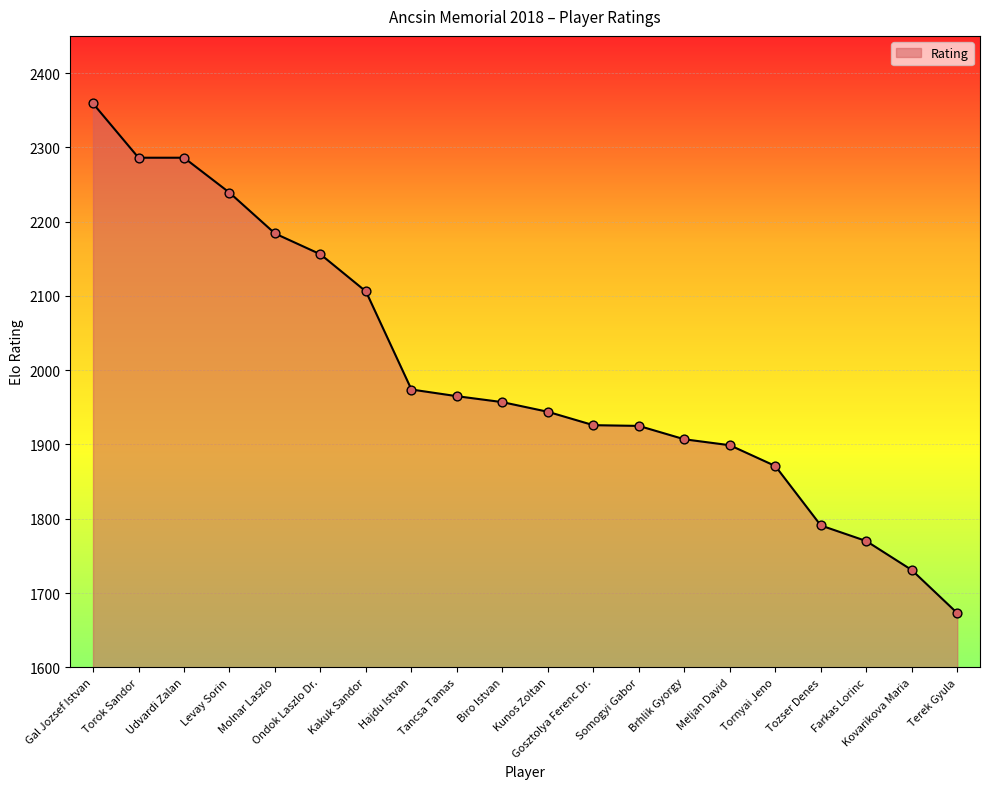

Which has a higher value, Gal Jozsef Istvan or Farkas Lorinc?

Gal Jozsef Istvan